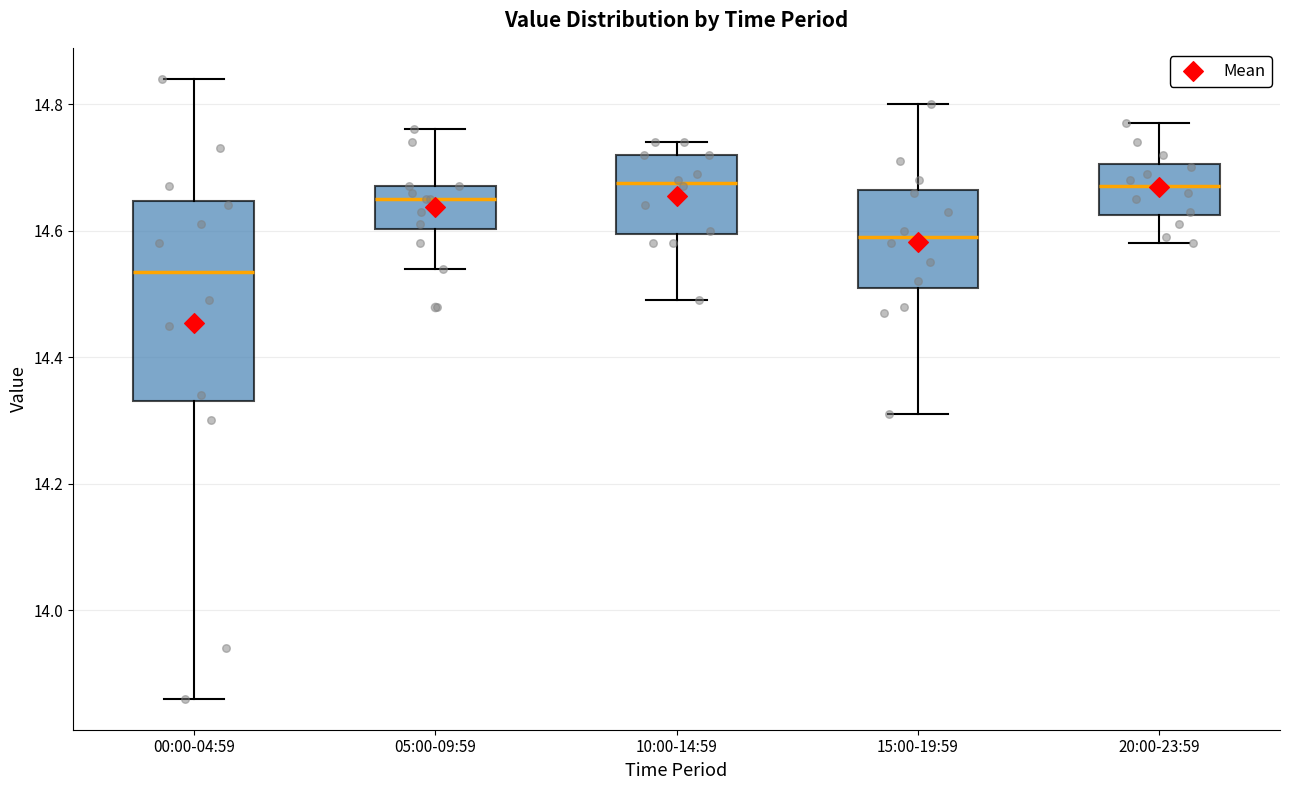

Comparing the boxes themselves (not the whiskers), which one is the tallest?

00:00-04:59